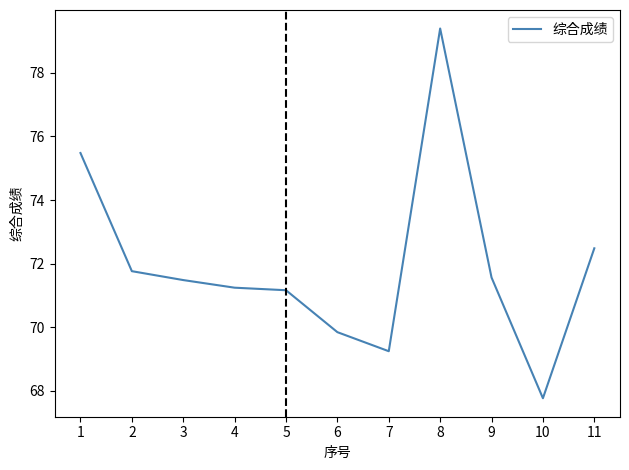

Reading left to right, what are all the values shown in this chart?

1=75.5	2=71.8	3=71.5	4=71.2	5=71.2	6=69.8	7=69.2	8=79.4	9=71.6	10=67.8	11=72.5